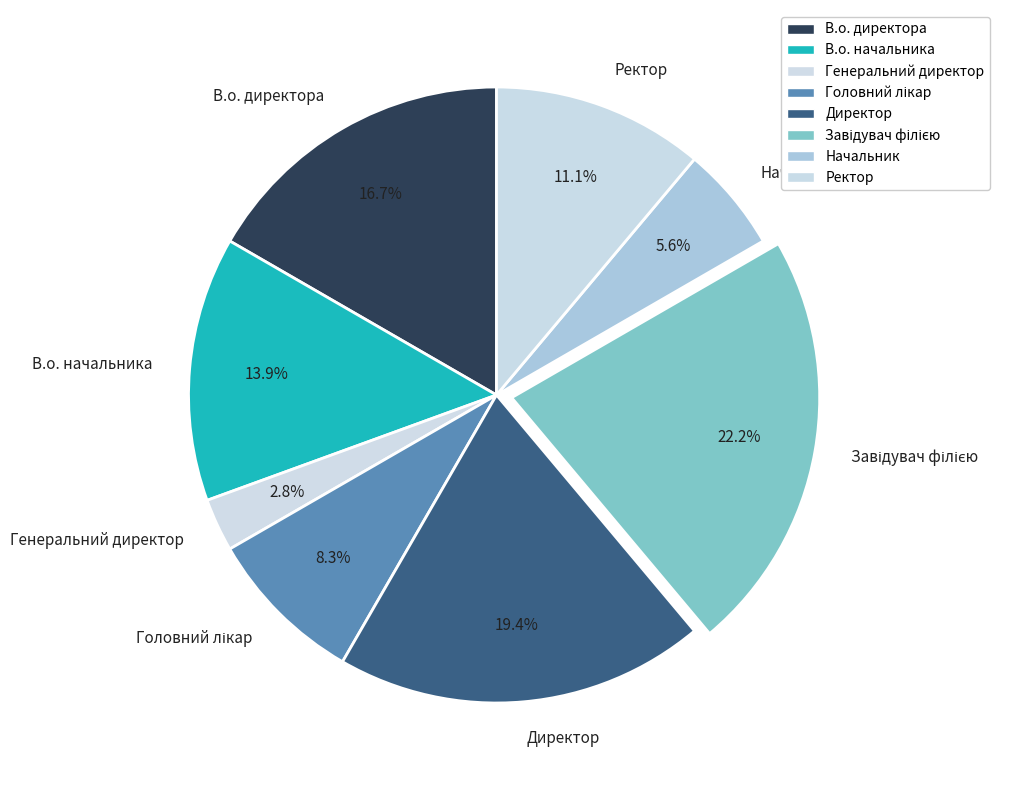

What is the ratio of the value at В.о. начальника to the value at В.о. директора?

0.8